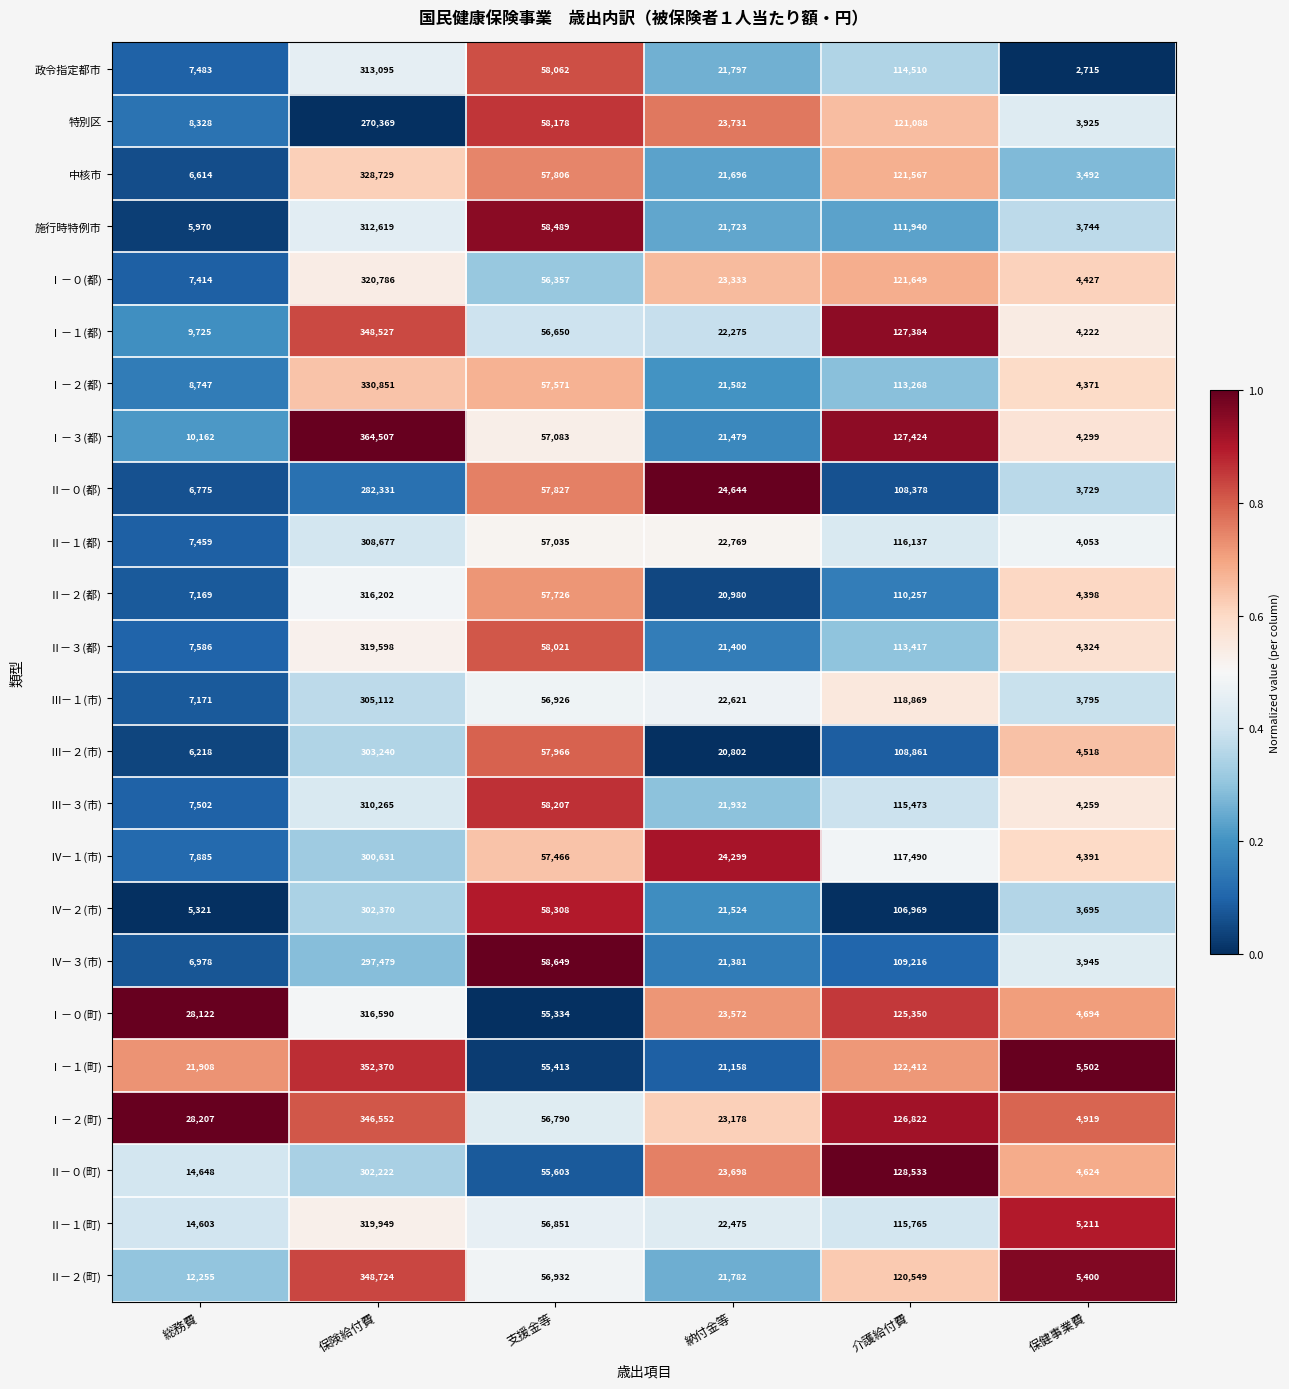

What is the total value across all series at 支援金等?

1375250